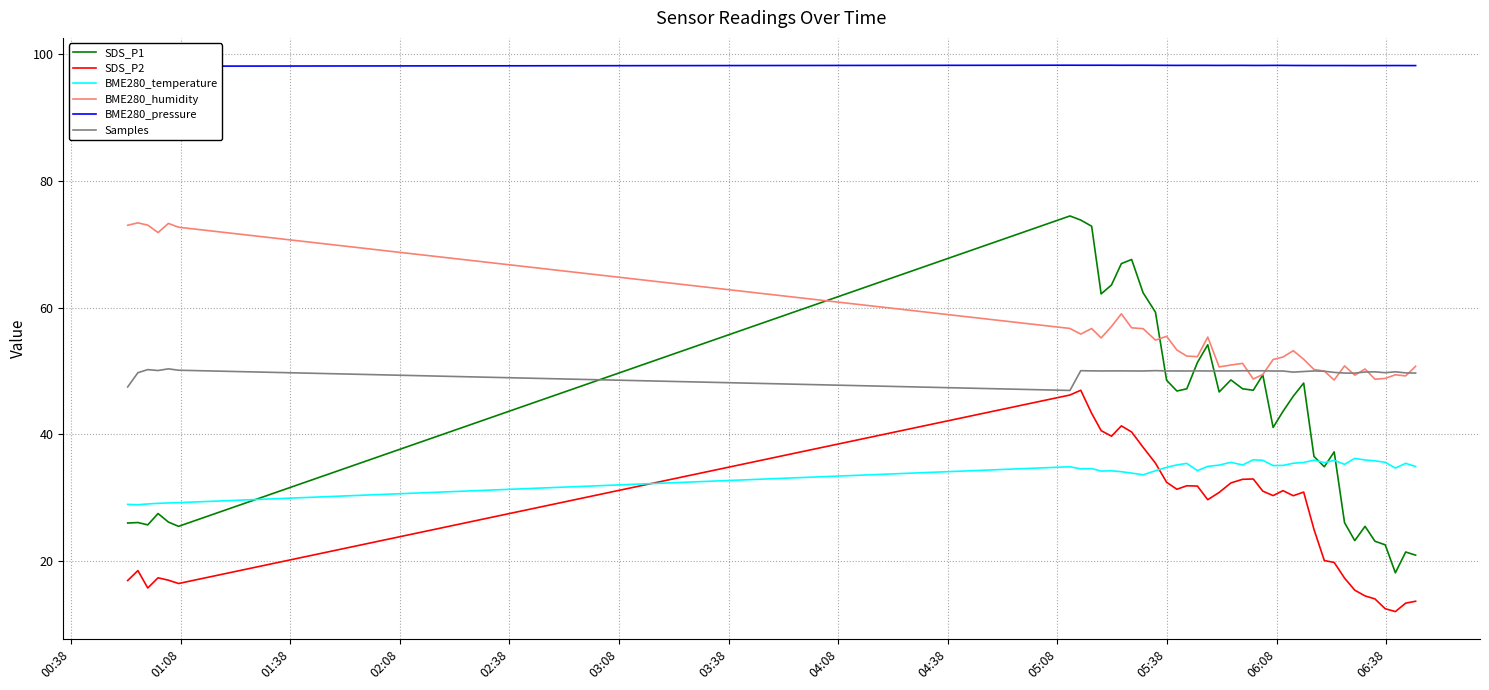

What is the maximum value shown in the chart?

98.3